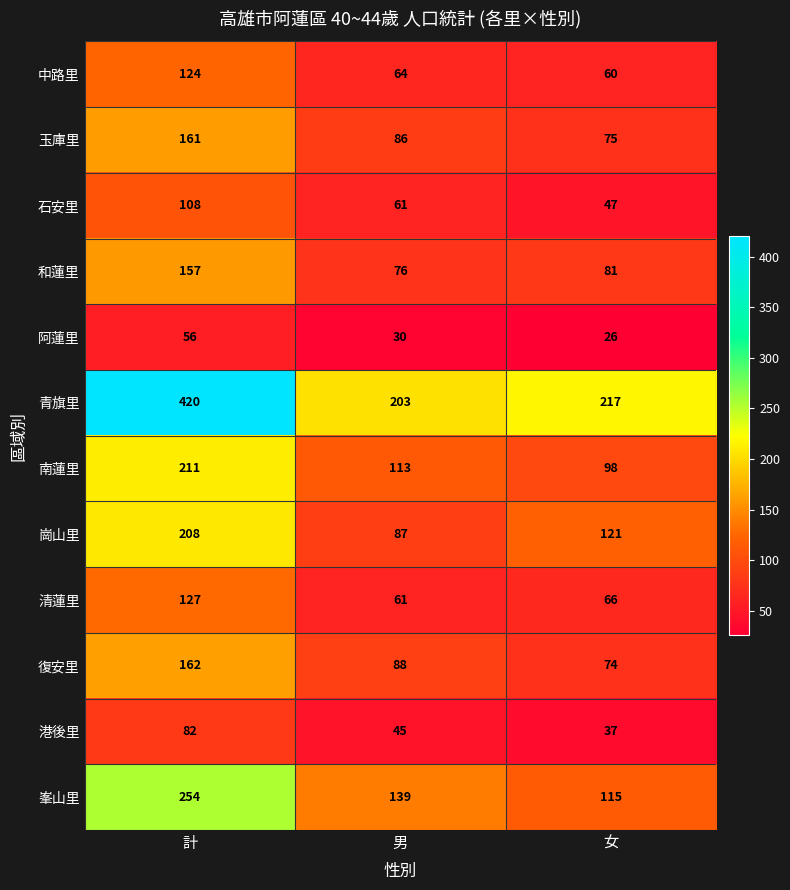

Count the number of data series in this chart.

12